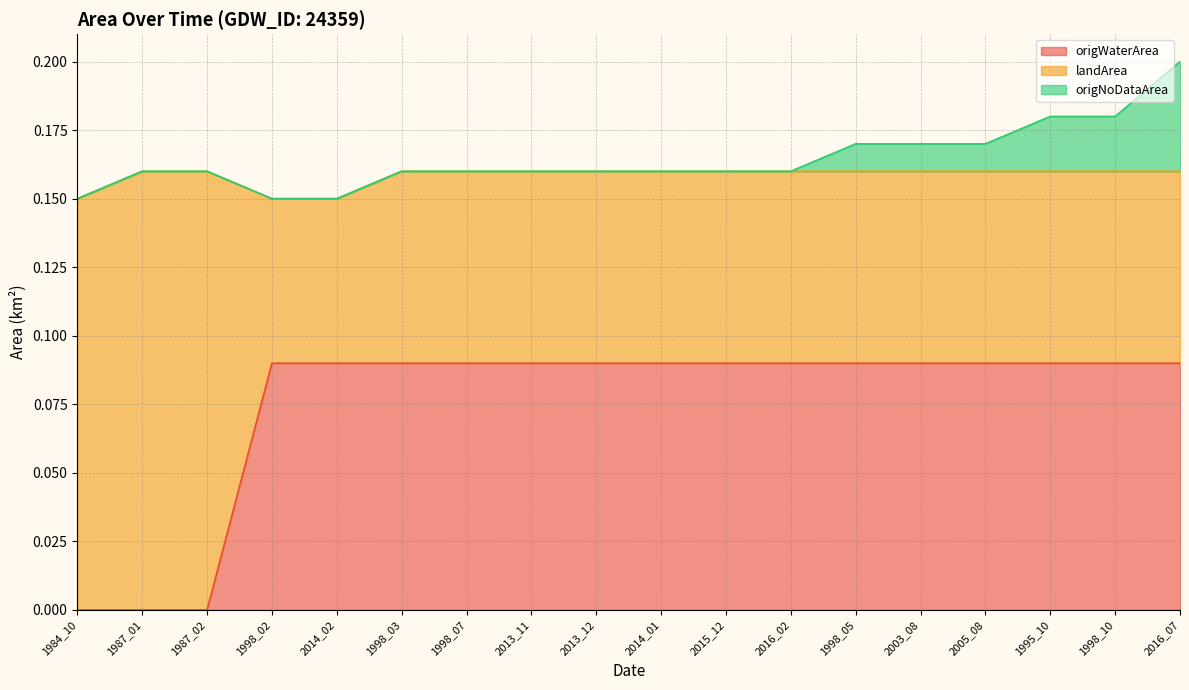

How many categories are shown in the chart?

18